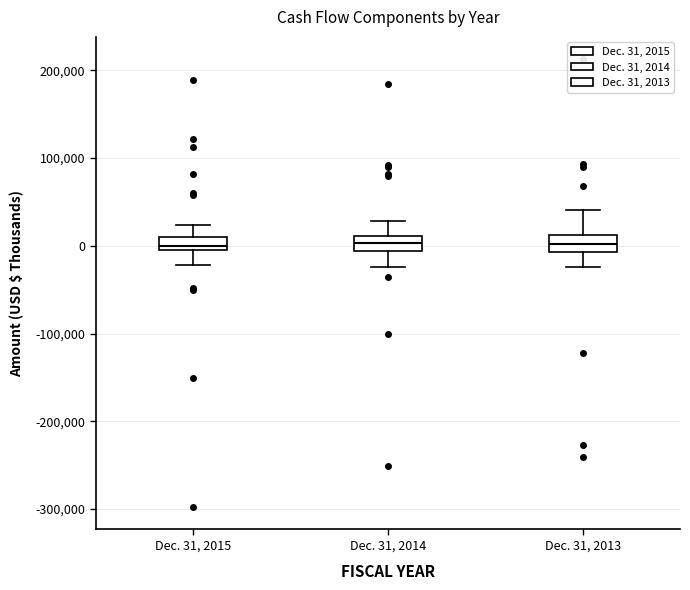

Where does the median line of the box for Dec. 31, 2014 sit on the y-axis? The values are not printed on the chart, so give them approximately, as read against the axis.

0